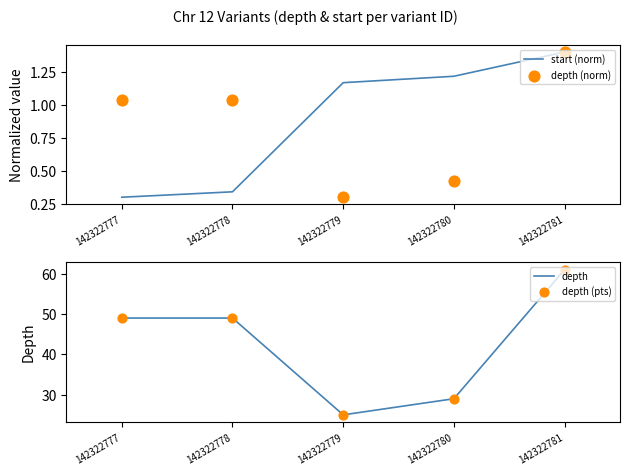

Which series reaches the minimum Y coordinate?

start (norm)